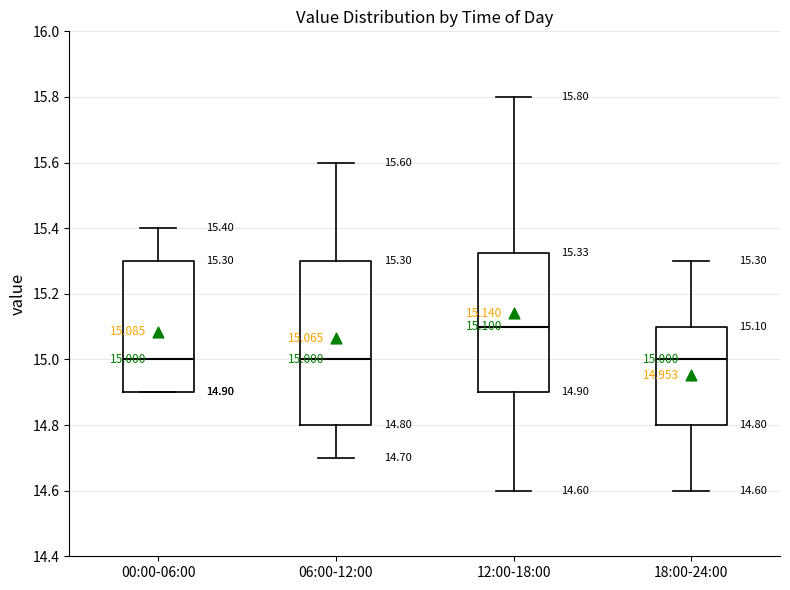

Comparing the boxes themselves (not the whiskers), which one is the tallest?

06:00-12:00